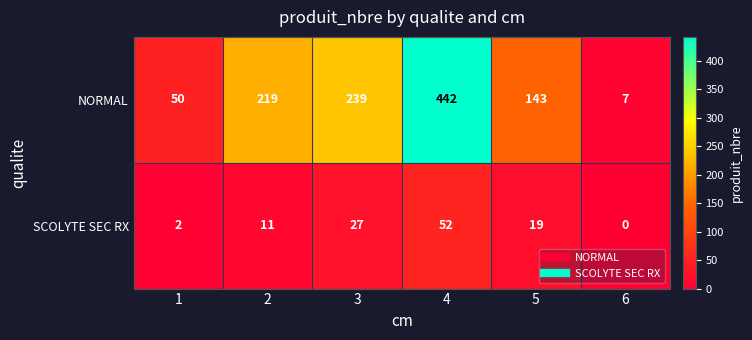

Read the SCOLYTE SEC RX value at 5.

19